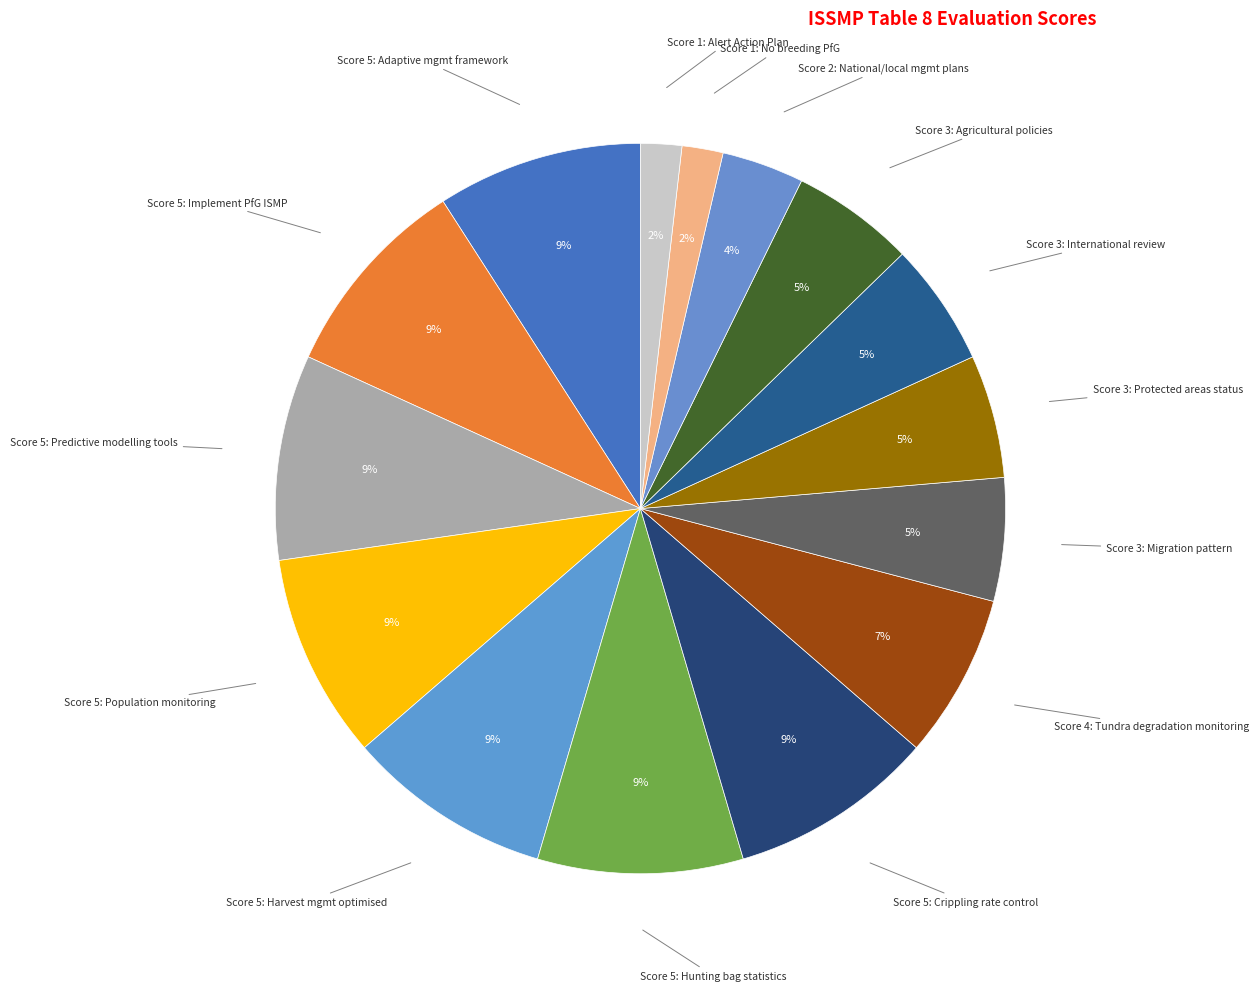

To the nearest percent, what portion does Score 5: Crippling rate control represent?

9%